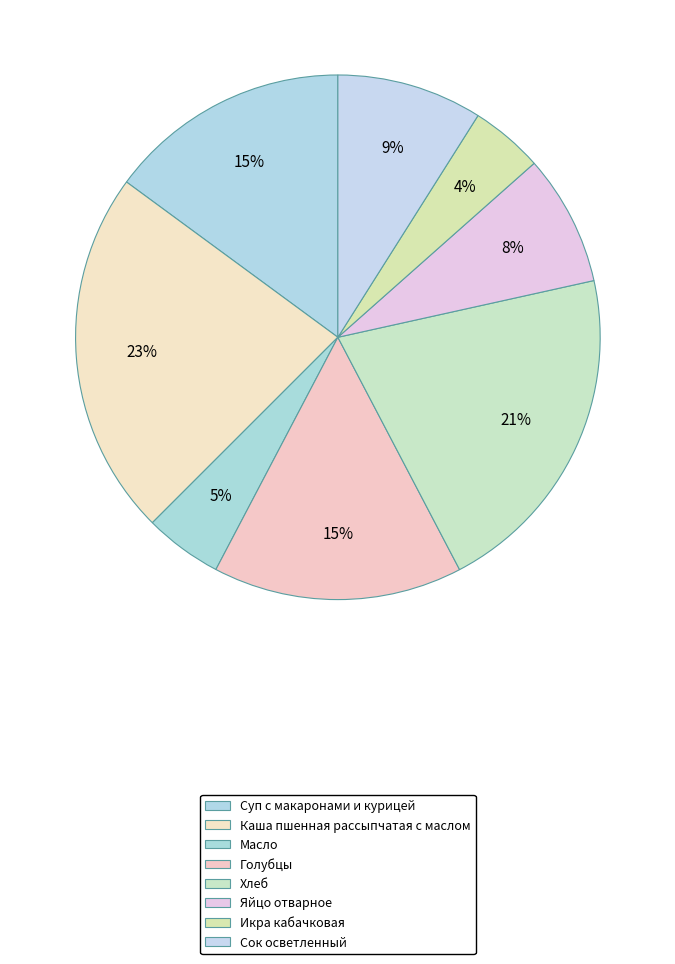

What portion of the pie excludes Суп с макаронами и курицей?

85.1%